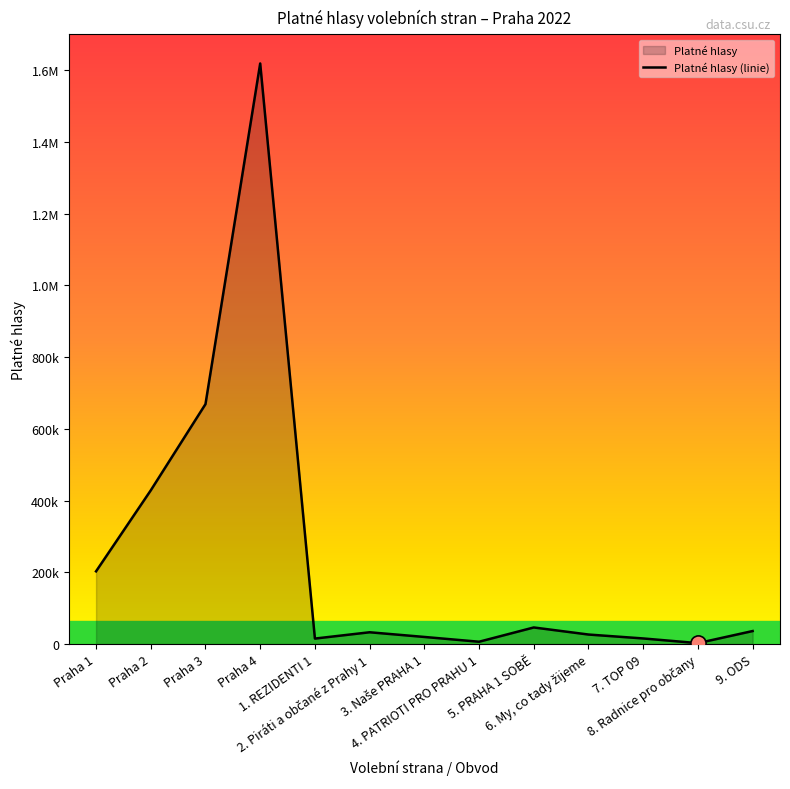

Which has a higher value, 6. My, co tady žijeme or Praha 3?

Praha 3